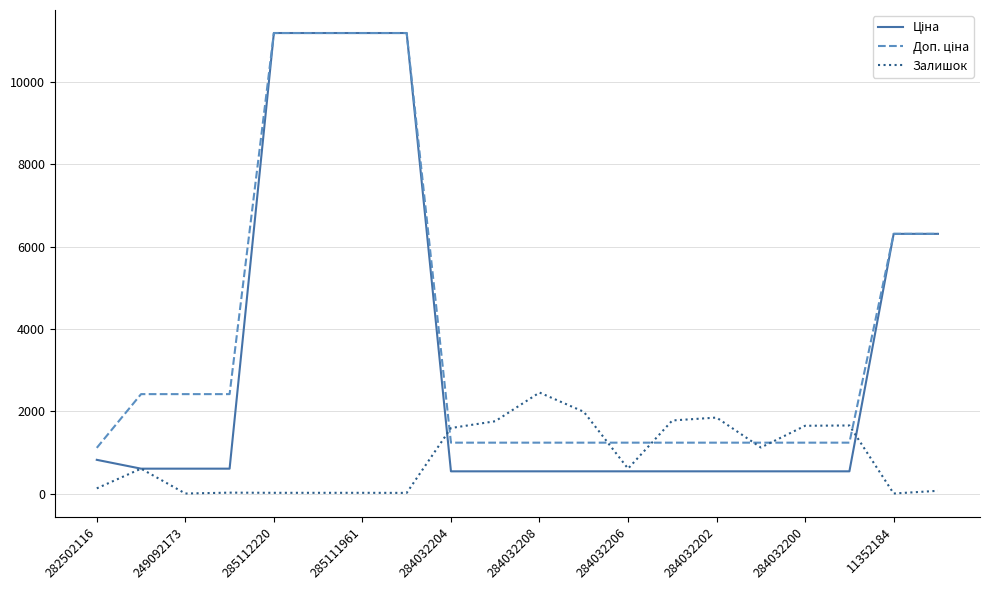

What is the maximum value shown in the chart?

11188.2